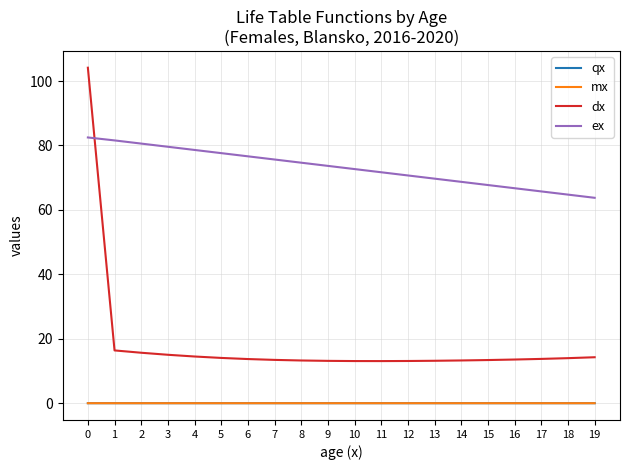

The ex series shows 73.7 at 9. True or false?

True